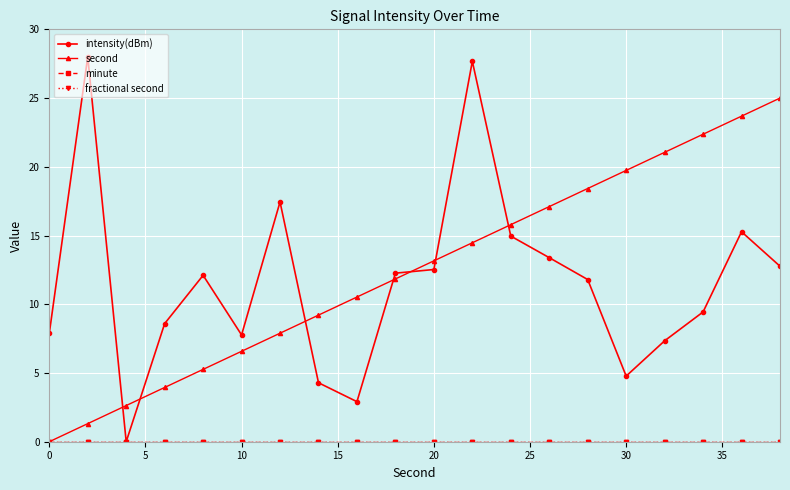

Is this an area chart (filled region under the line)?

No